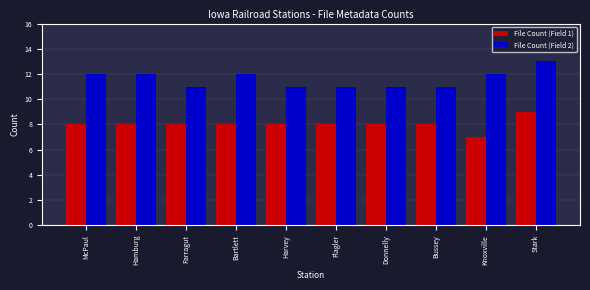

Reading left to right, what are all the values shown in this chart?

File Count (Field 1): 8	8	8	8	8	8	8	8	7	9
File Count (Field 2): 12	12	11	12	11	11	11	11	12	13